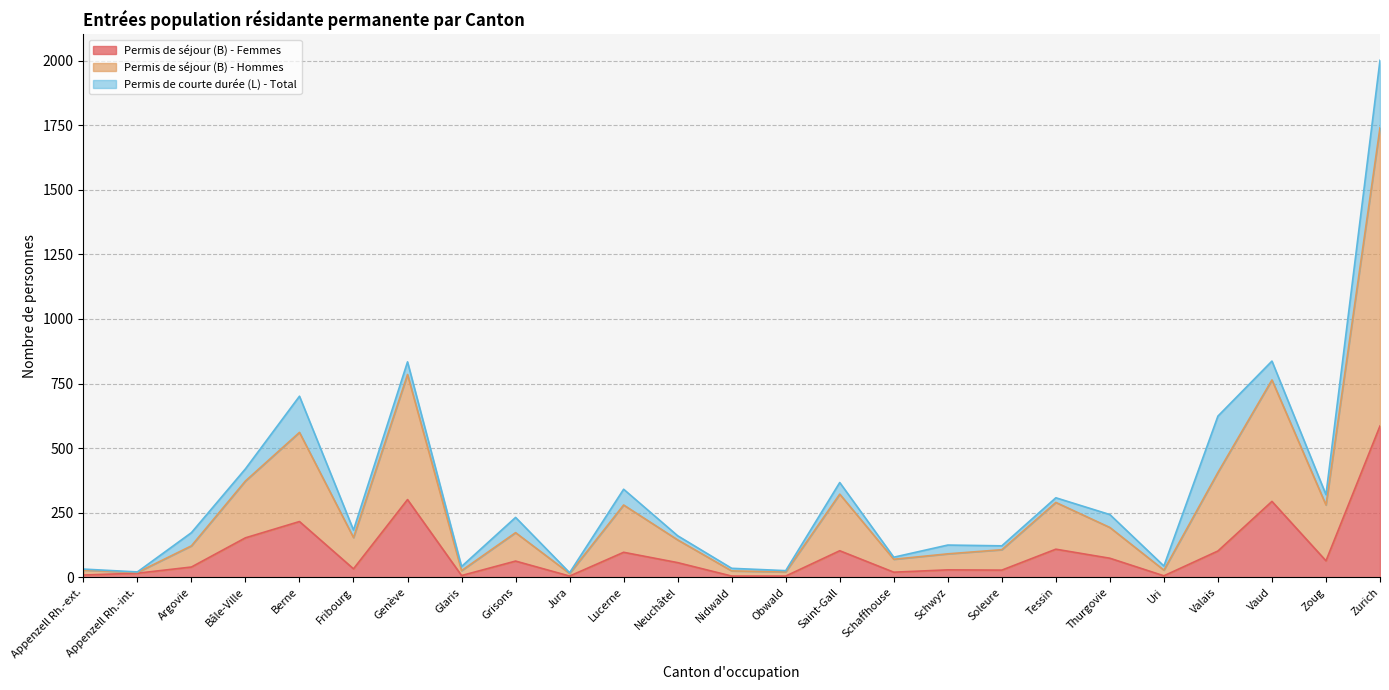

At which category is the sum across all series the highest?

Zurich